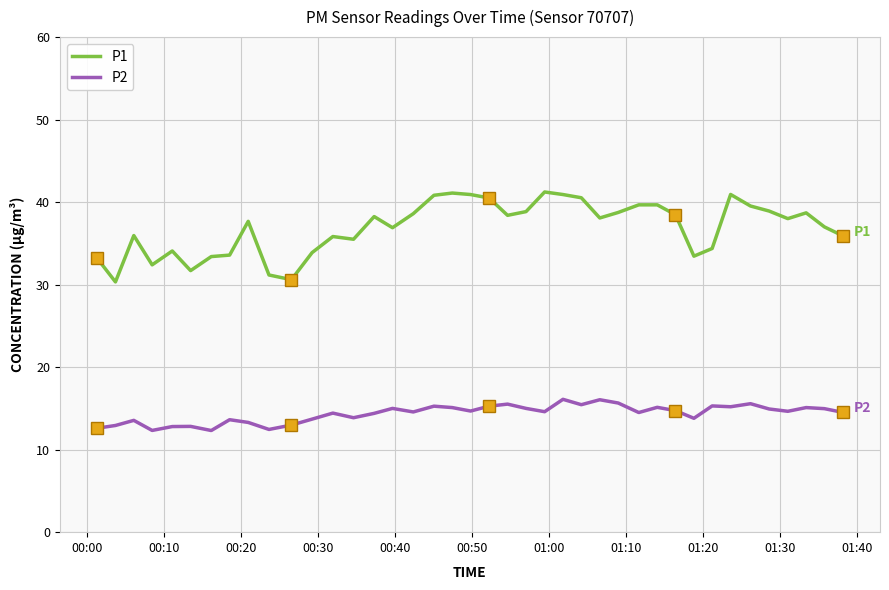

Which series has the largest total across all categories?

P1